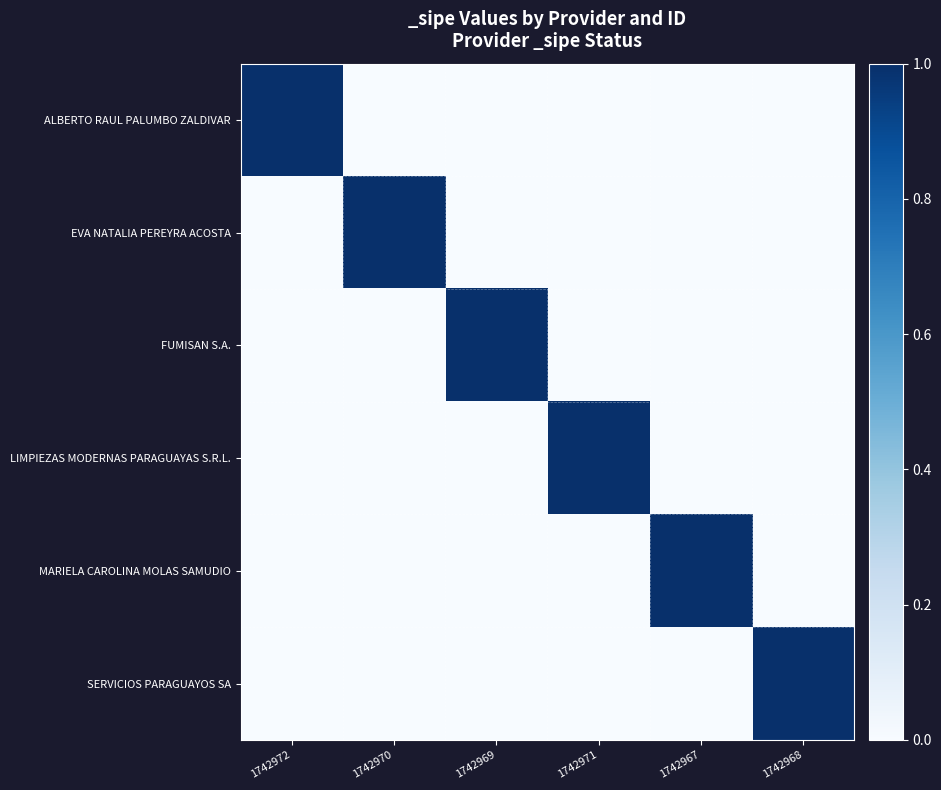

How many distinct data groups are displayed?

6